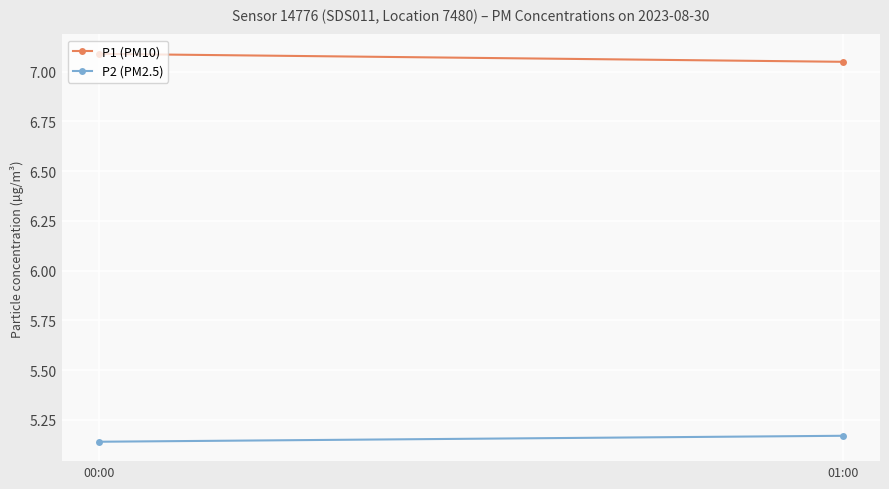

Rank the series by their average value, from lowest to highest.

P2 (PM2.5), P1 (PM10)